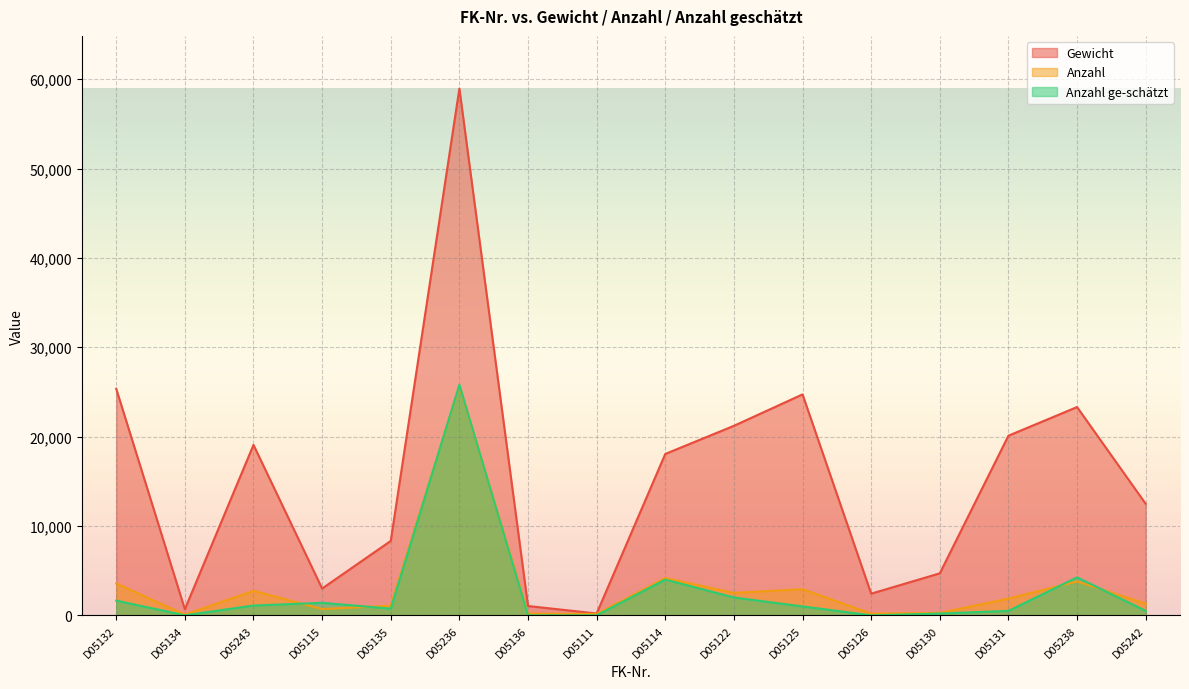

What position from the right is D05134?

15